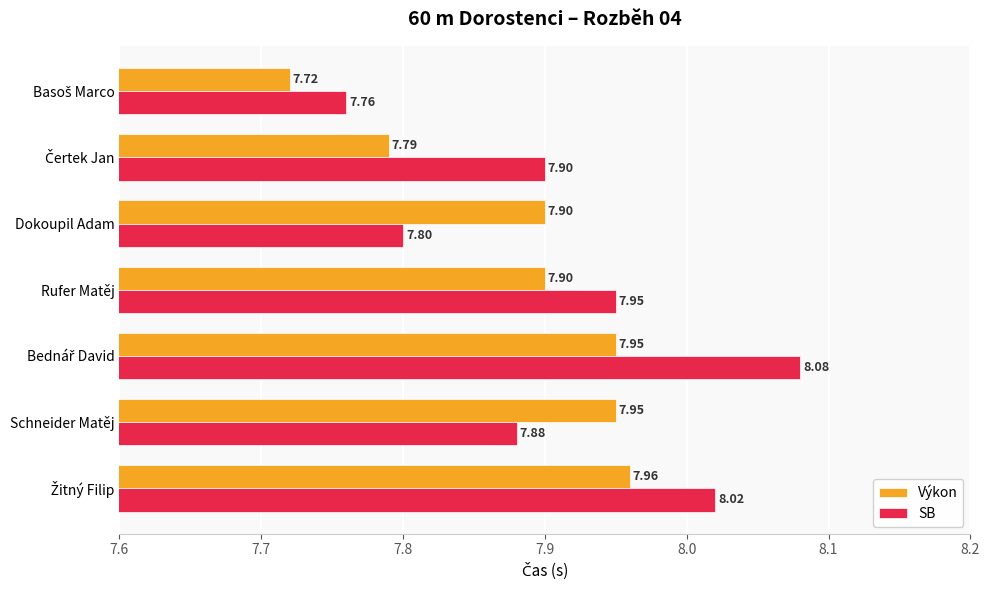

At Dokoupil Adam, list the series in order from smallest to largest.

SB, Výkon